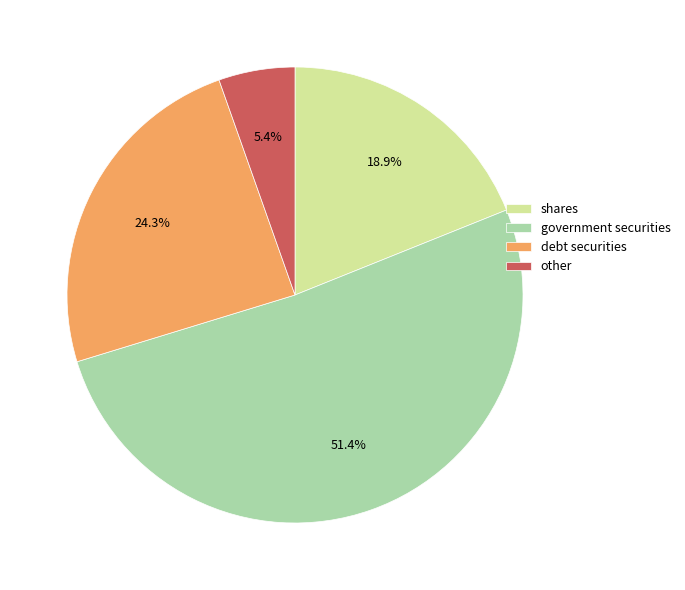

Is there any slice that represents more than half of the pie?

Yes